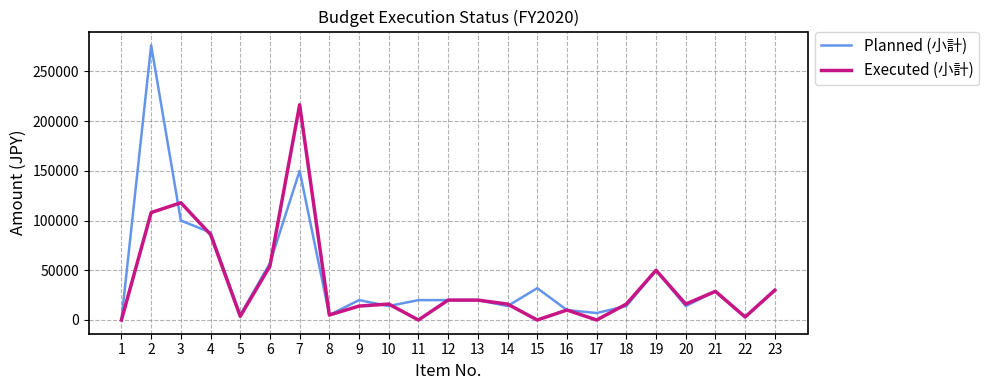

What is the difference between the maximum and minimum values in the Planned (小計) series?

276260